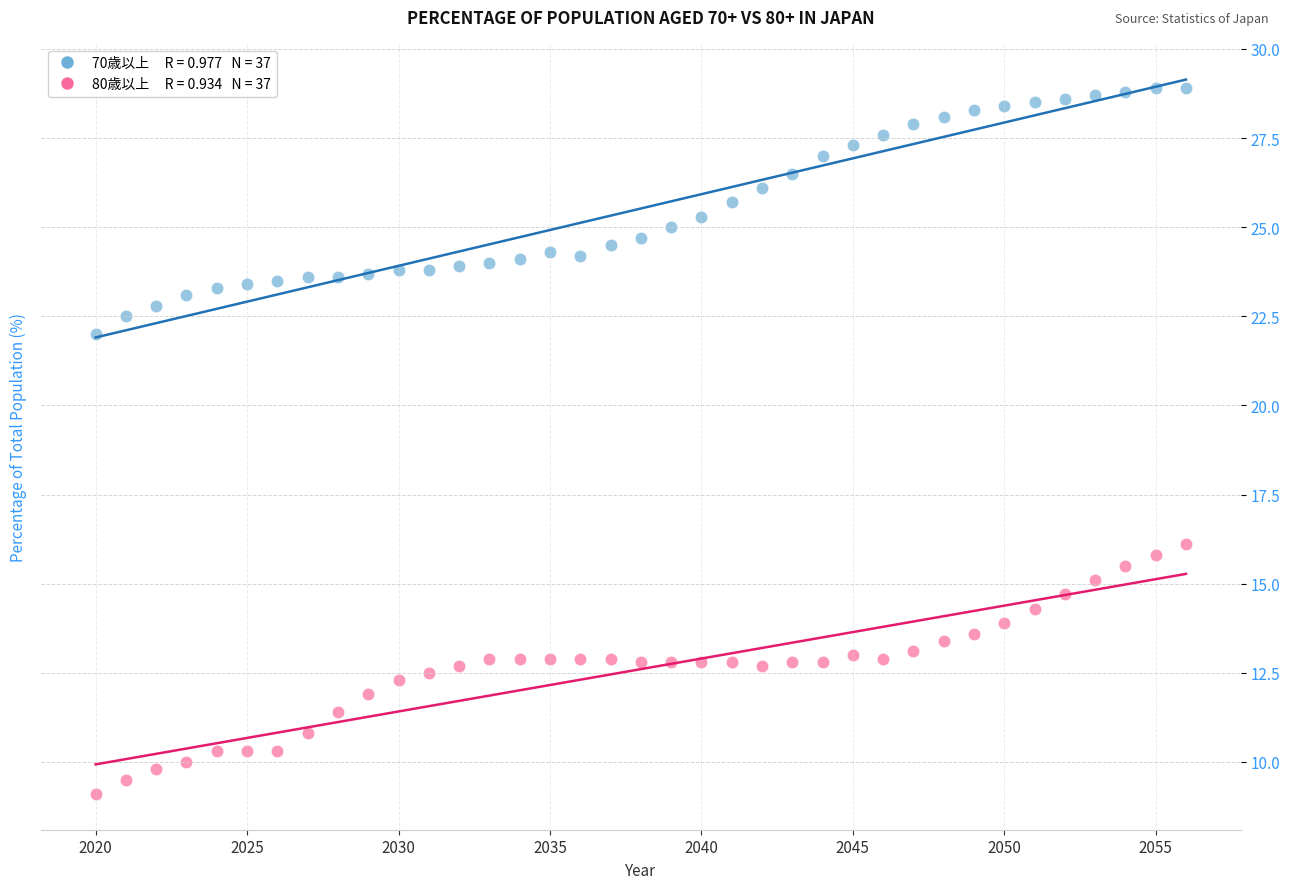

Across all data points, what is the range of X values (max minus min)?

36.0